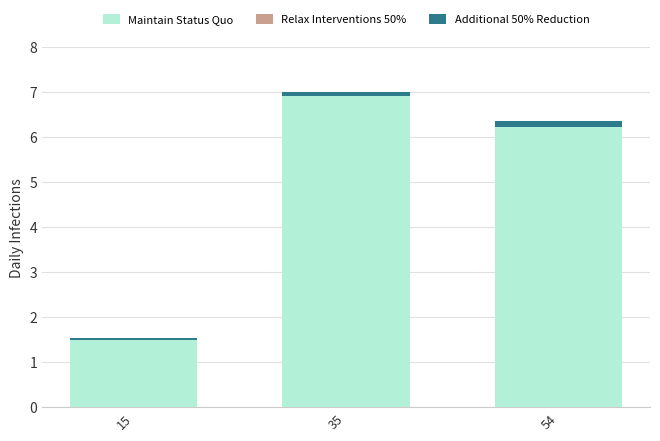

At which label does Maintain Status Quo first exceed 6?

35